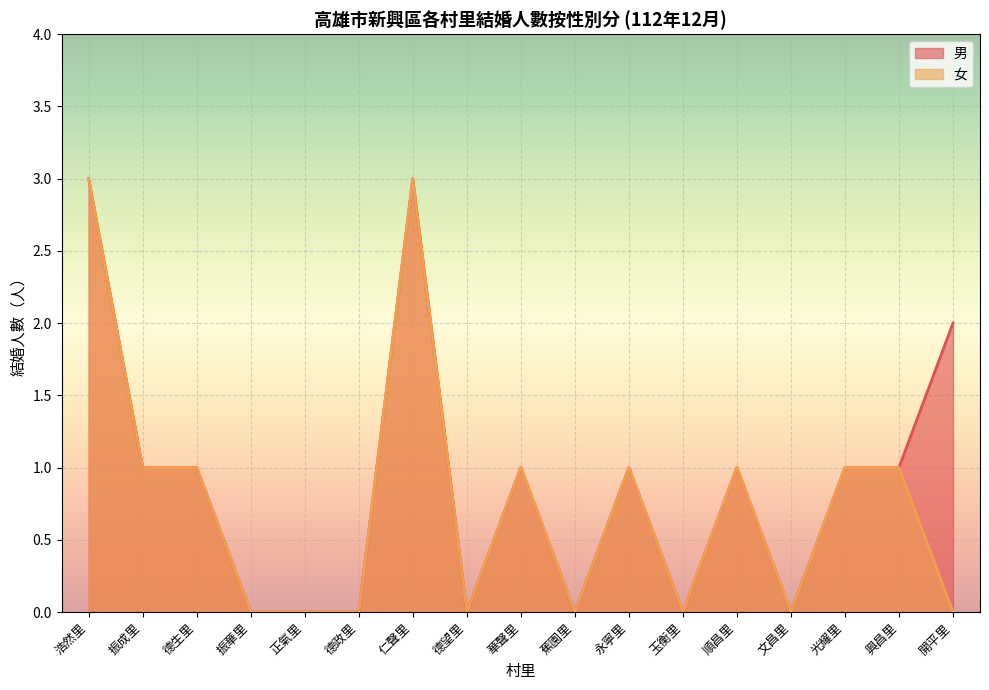

Which series has the largest total across all categories?

男